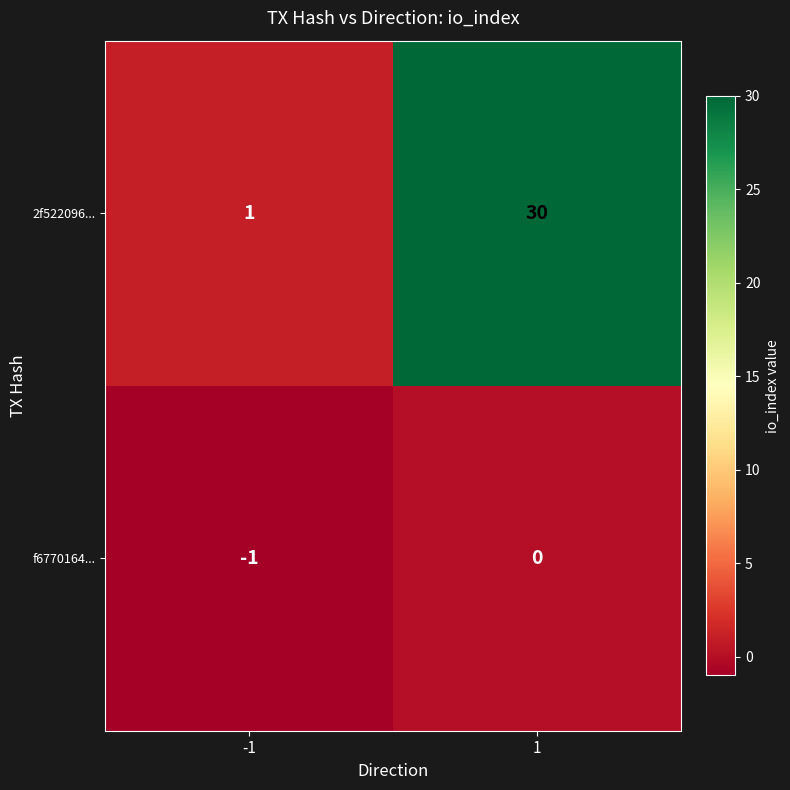

What is the spread (max minus min) of values at -1?

2